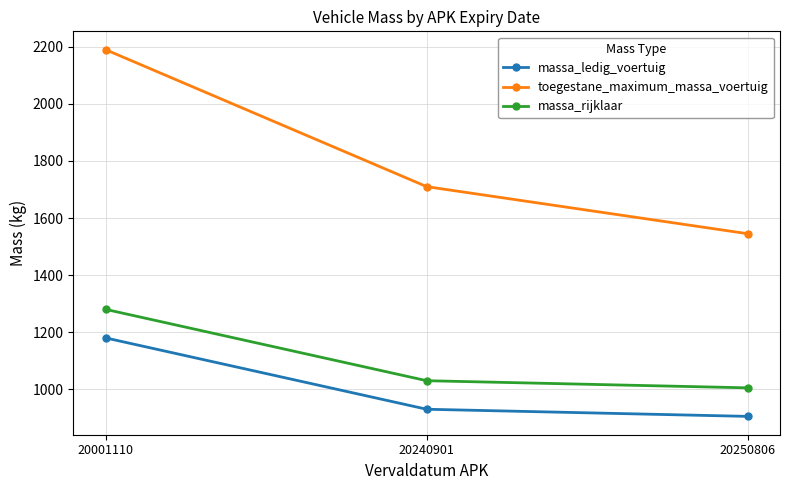

Reading left to right, transcribe all the data shown in this chart.

massa_ledig_voertuig: 20001110=1180	20240901=930	20250806=905
toegestane_maximum_massa_voertuig: 20001110=2190	20240901=1710	20250806=1545
massa_rijklaar: 20001110=1280	20240901=1030	20250806=1005